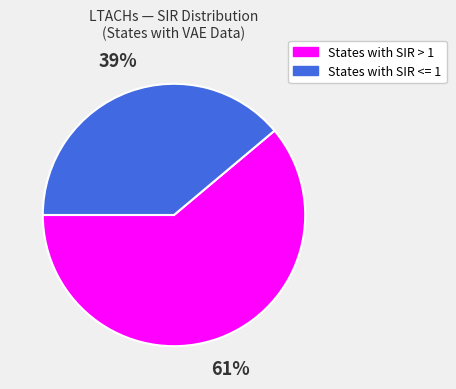

What is the majority slice?

States with SIR > 1